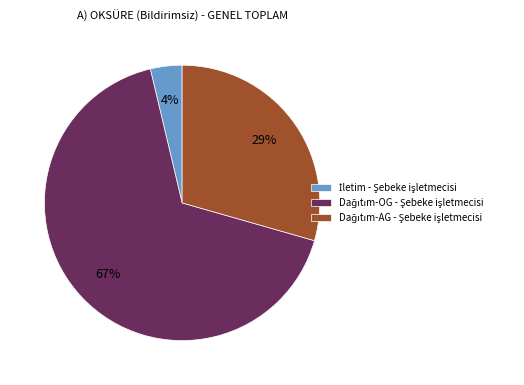

Is there a majority slice in this chart?

Yes